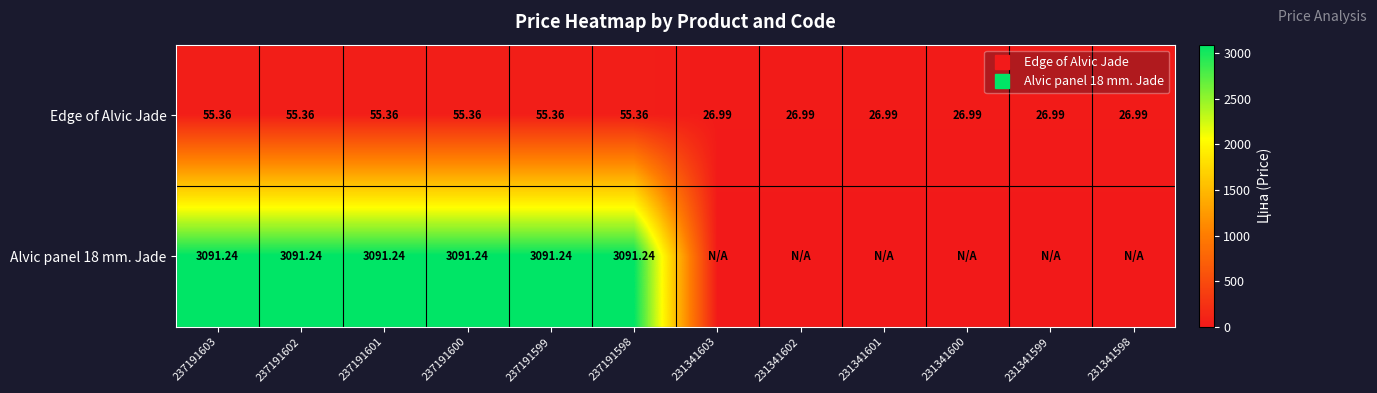

The Edge of Alvic Jade series shows 55.4 at 237191599. True or false?

True